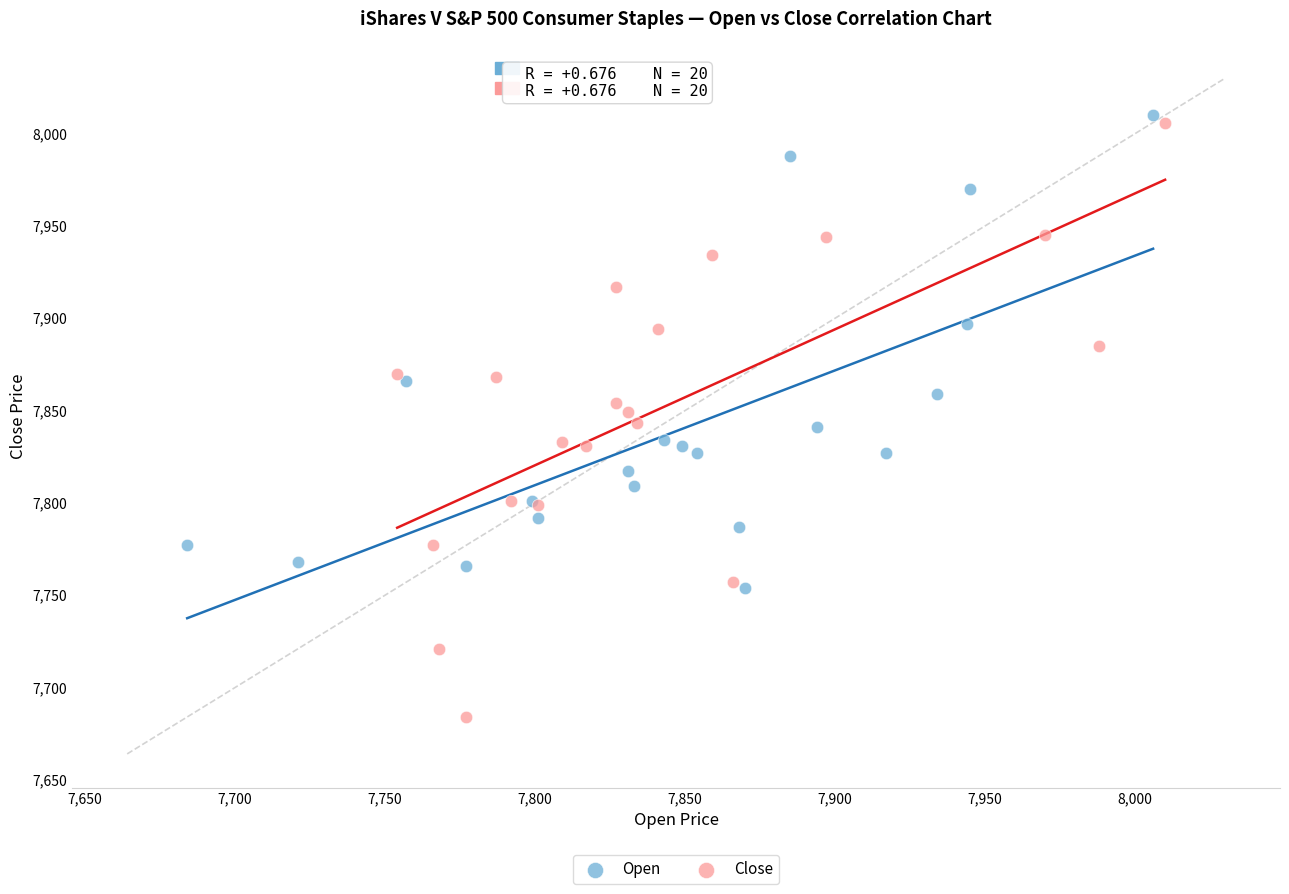

Which series contains the highest Y value?

Open